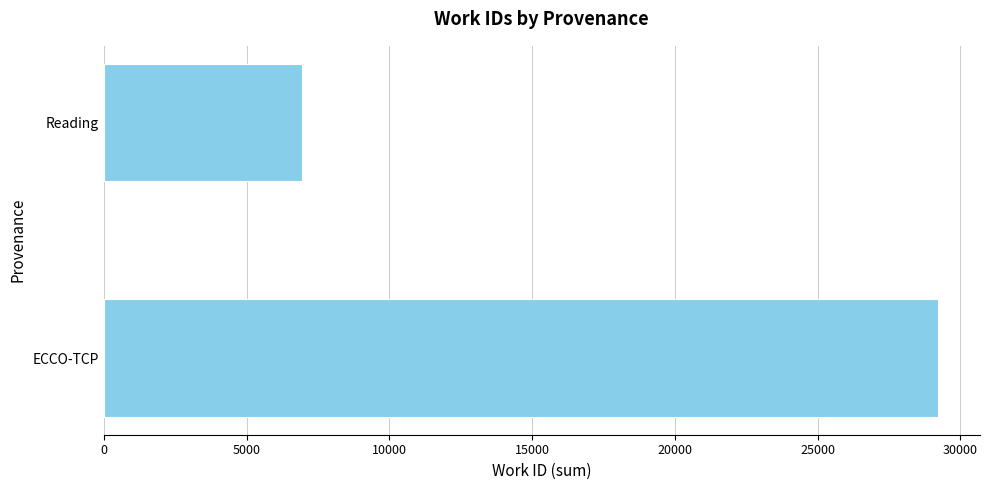

Rank the categories by value from highest to lowest.

ECCO-TCP, Reading